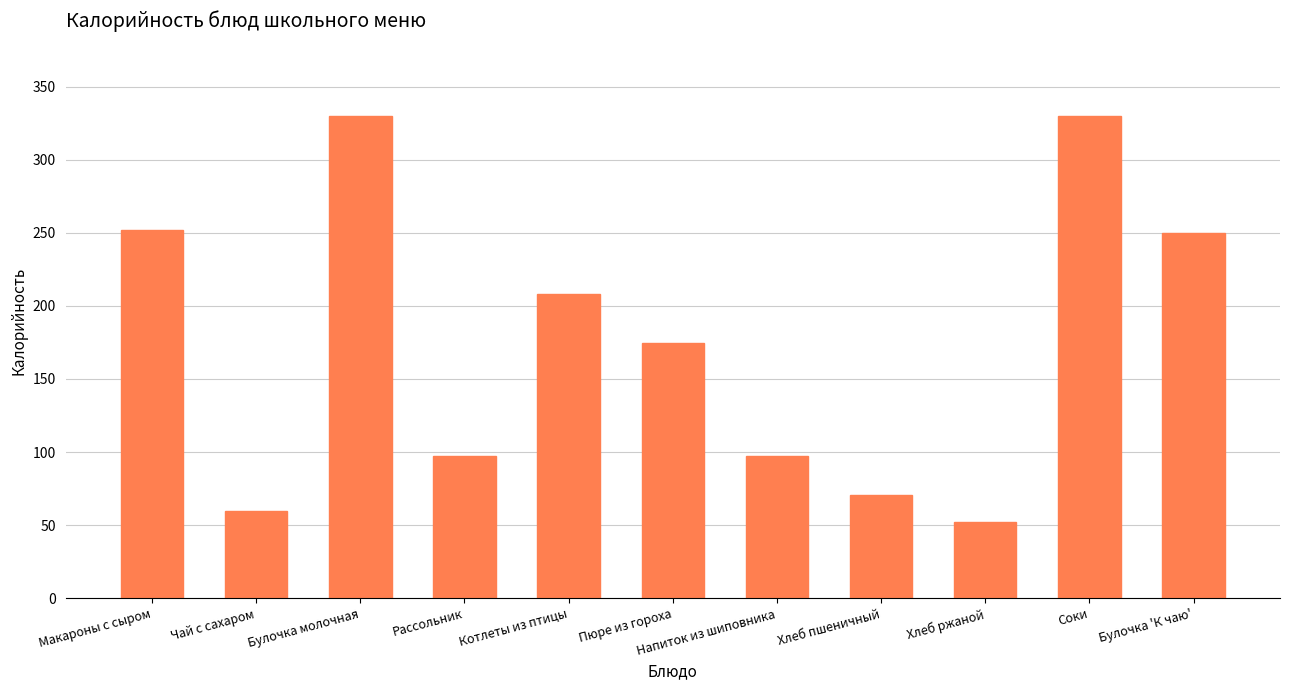

What is the change in value from Макароны с сыром to Пюре из гороха?

-77.1